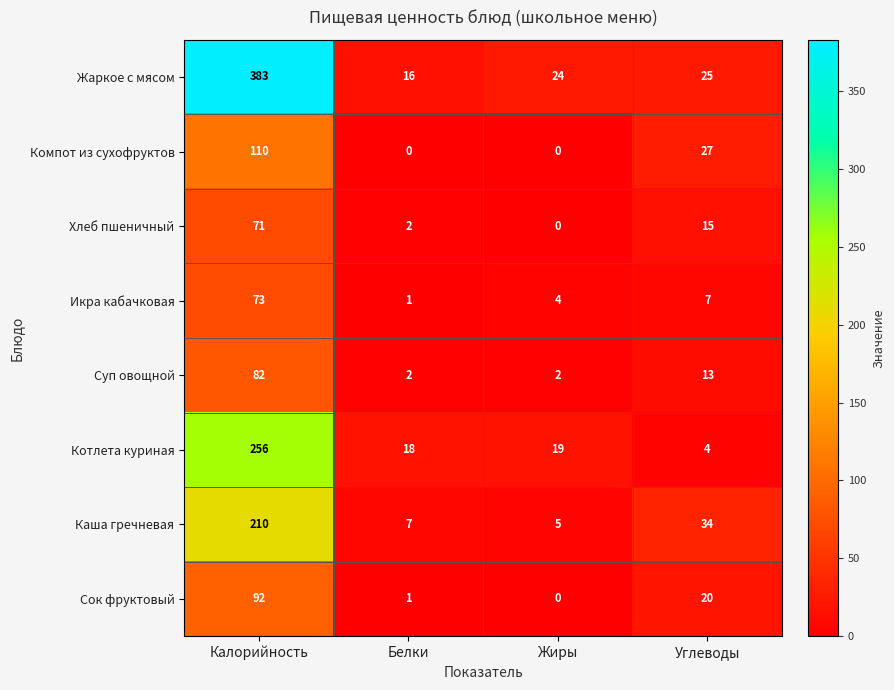

What is the greatest value displayed?

383